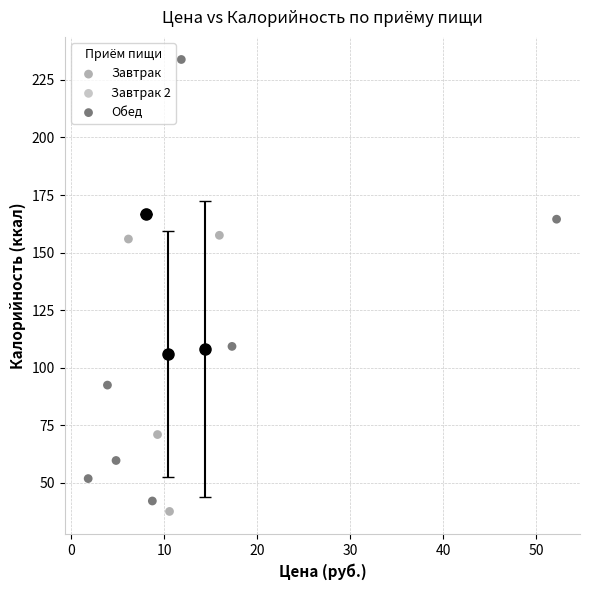

Which series reaches the minimum Y coordinate?

Завтрак